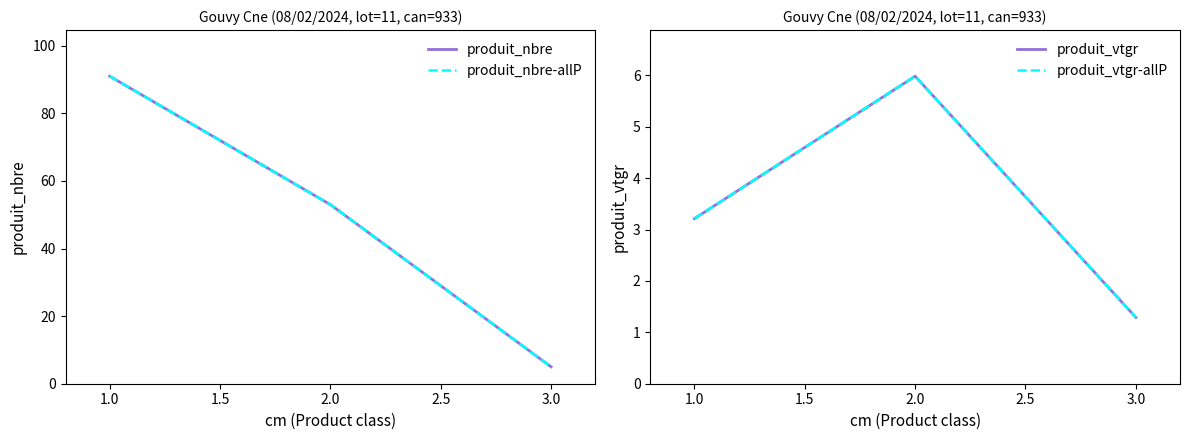

List the series in order of their peak value, highest first.

produit_nbre, produit_nbre-allP, produit_vtgr, produit_vtgr-allP